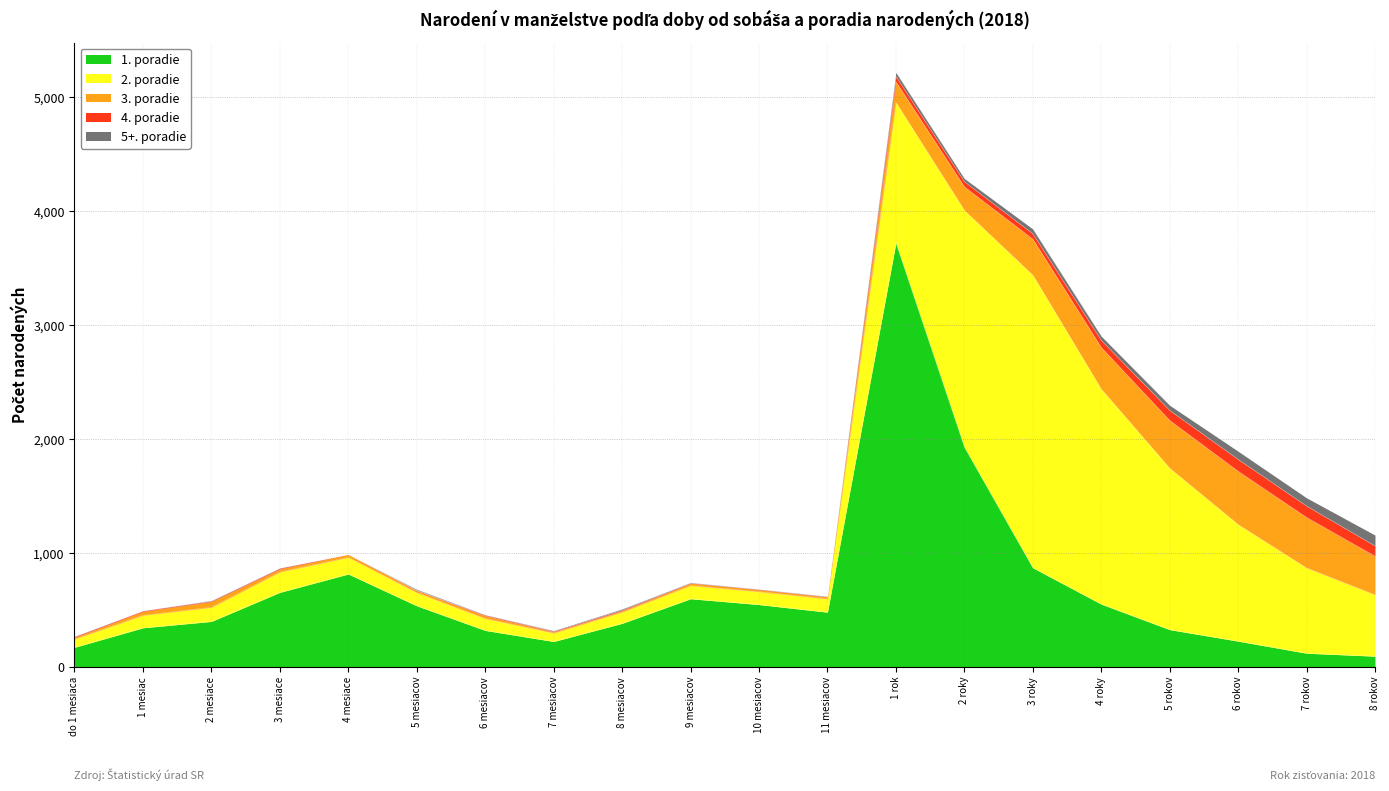

Reading right to left, transcribe all the data shown in this chart.

1. poradie: 92	118	224	325	549	868	1927	3719	478	545	596	380	221	318	534	813	652	397	341	170
2. poradie: 539	749	1024	1417	1887	2568	2077	1232	117	113	116	99	74	104	115	146	179	124	110	72
3. poradie: 339	443	467	419	365	316	207	182	16	18	20	12	11	24	19	25	26	50	33	15
4. poradie: 90	100	104	88	62	47	45	47	3	3	3	8	6	7	2	1	8	6	7	7
5+. poradie: 95	72	72	45	38	42	28	35	4	2	4	8	5	3	9	0	2	4	1	3